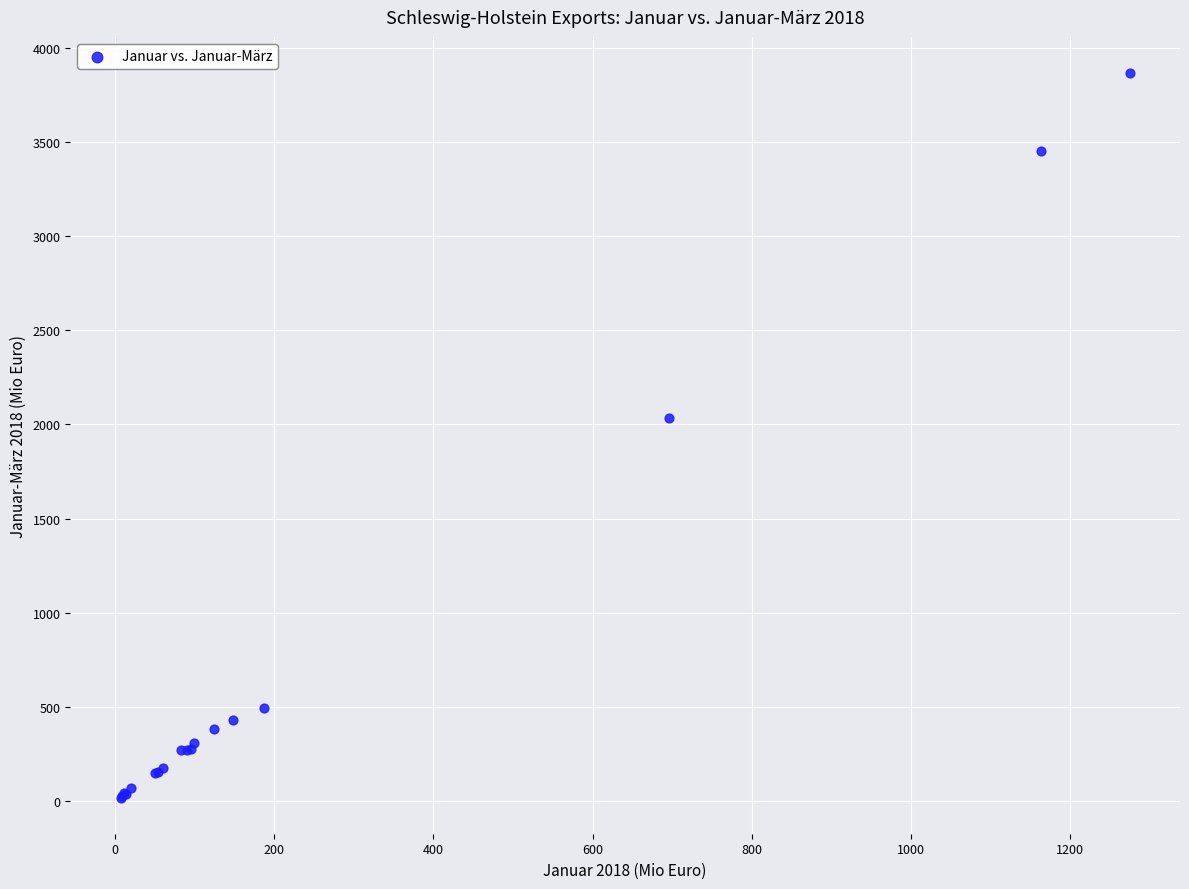

What Y value in the scatter plot is closest to 1942?

2034.8